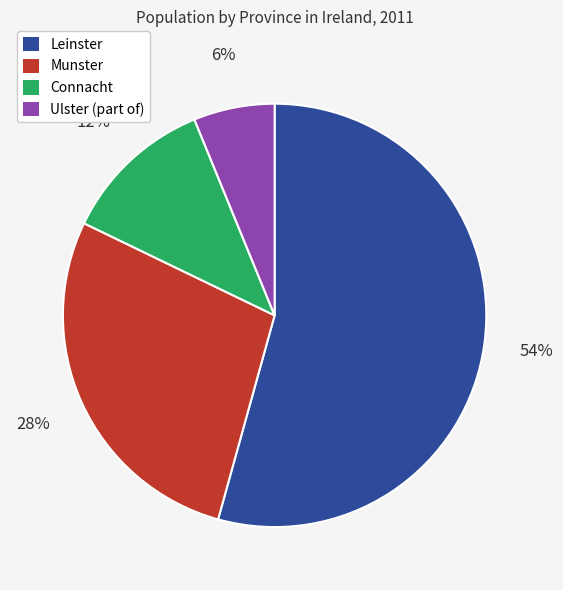

Which category accounts for the majority?

Leinster